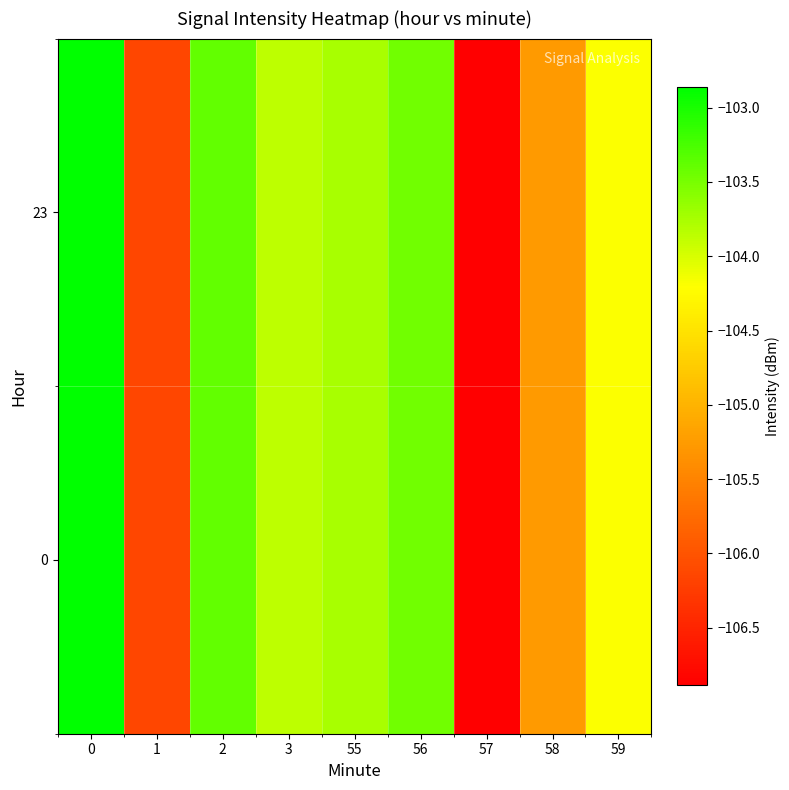

Which has a higher value, 57 or 56?

56